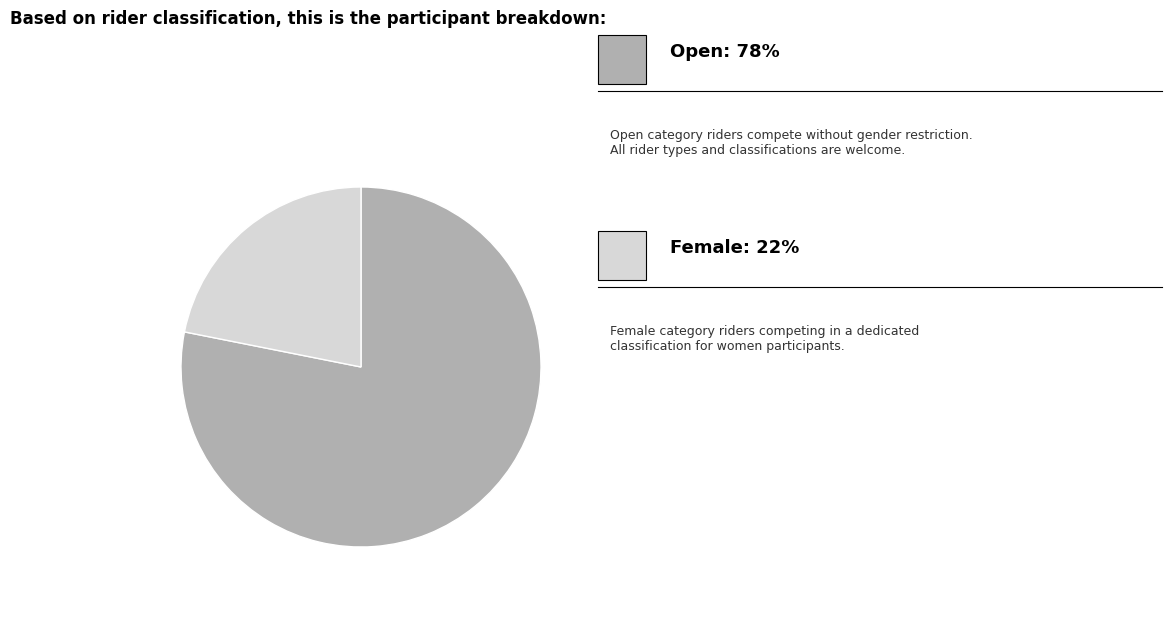

Is there any slice that represents more than half of the pie?

Yes